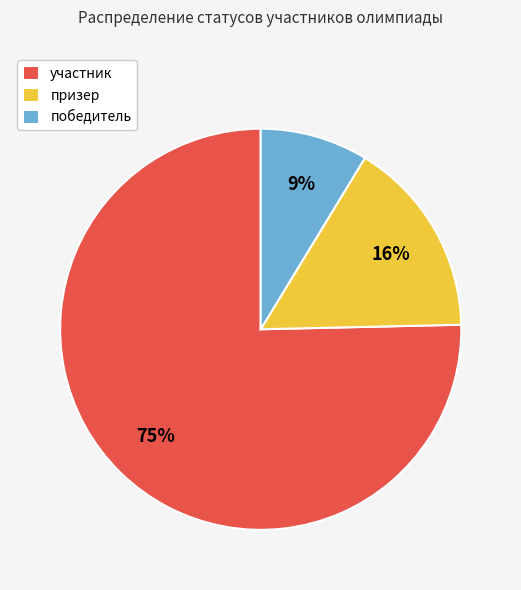

How many segments does this pie chart have?

3